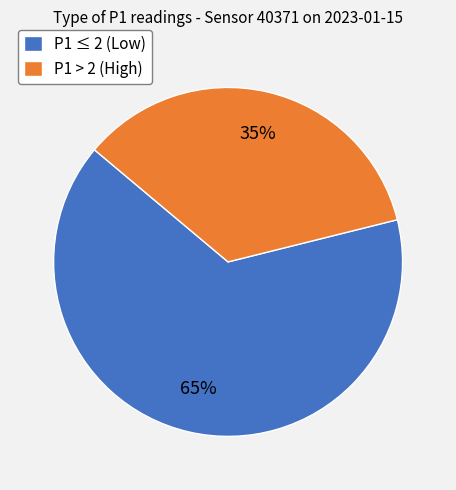

Combined, do P1 > 2 (High) and P1 ≤ 2 (Low) account for over 50%?

Yes